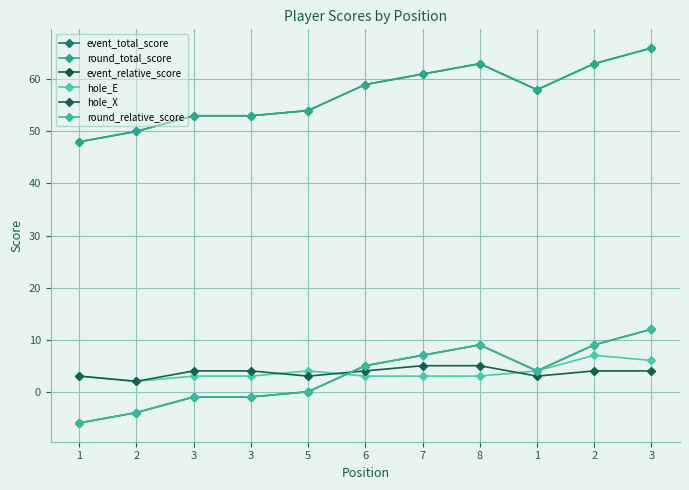

True or false: round_relative_score and round_total_score cross at least once.

False